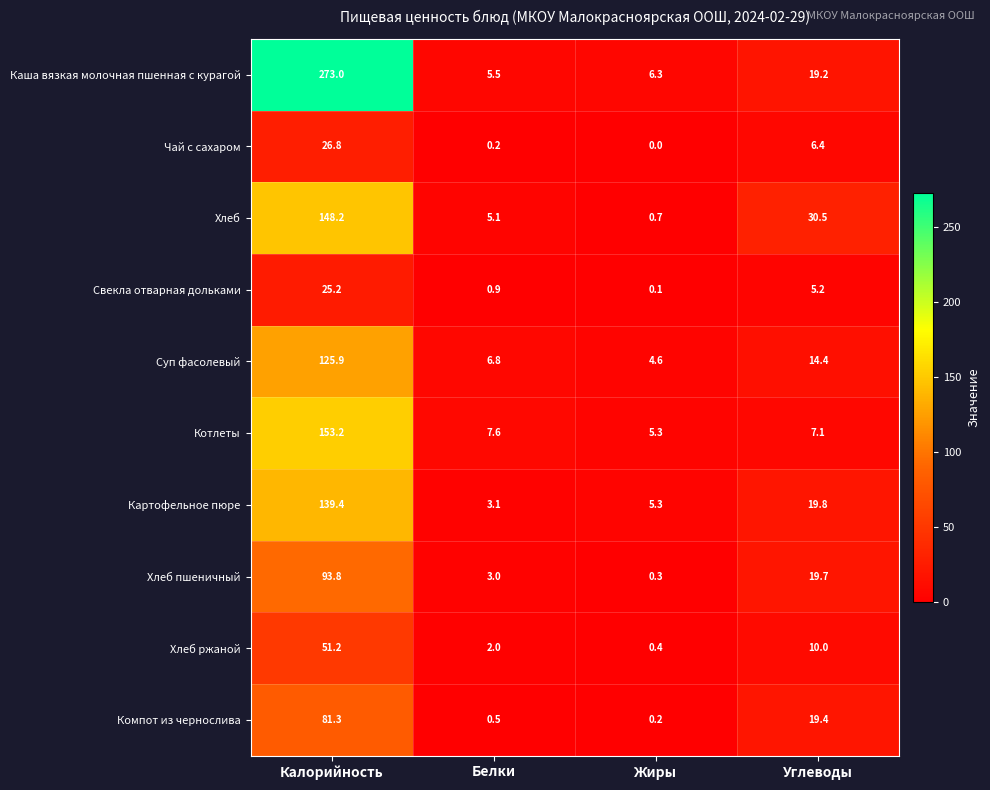

At how many categories does at least one series exceed 4?

4